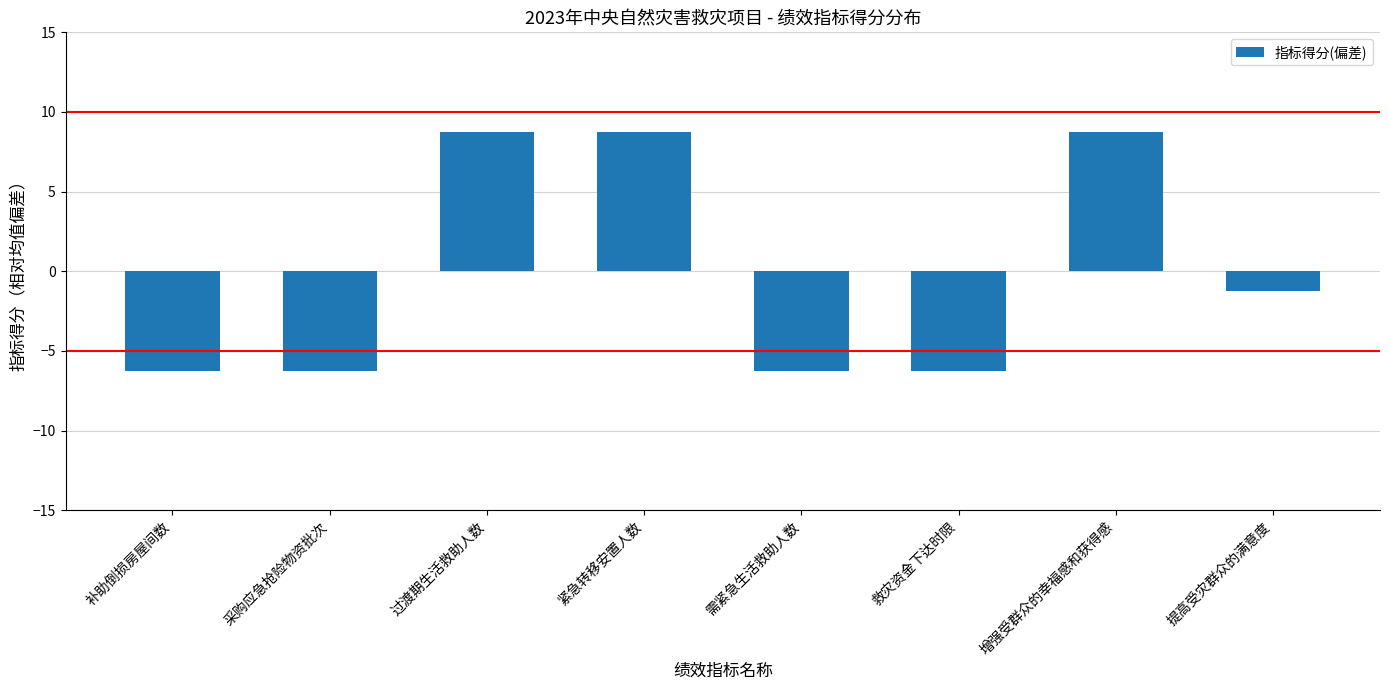

What value does the data have at 补助倒损房屋间数?

-6.2